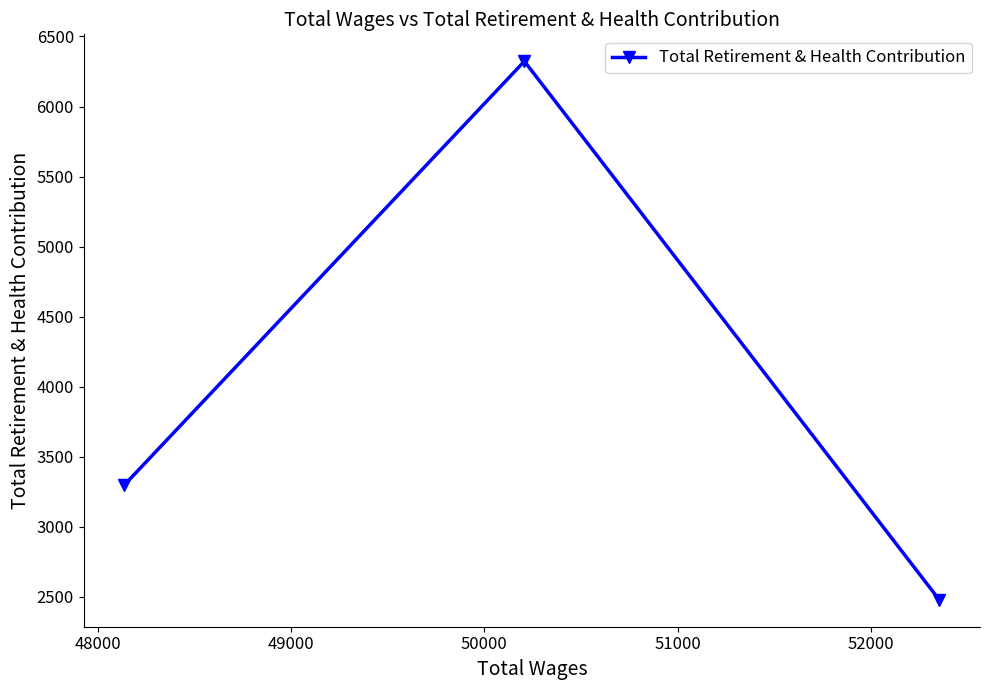

What is the average value?

4034